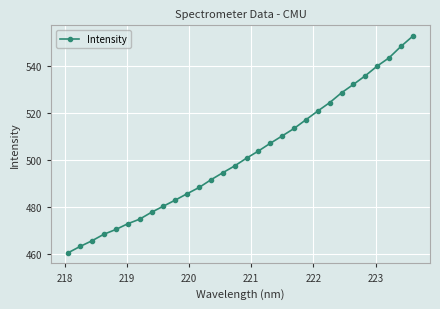

How many series are shown in this chart?

1